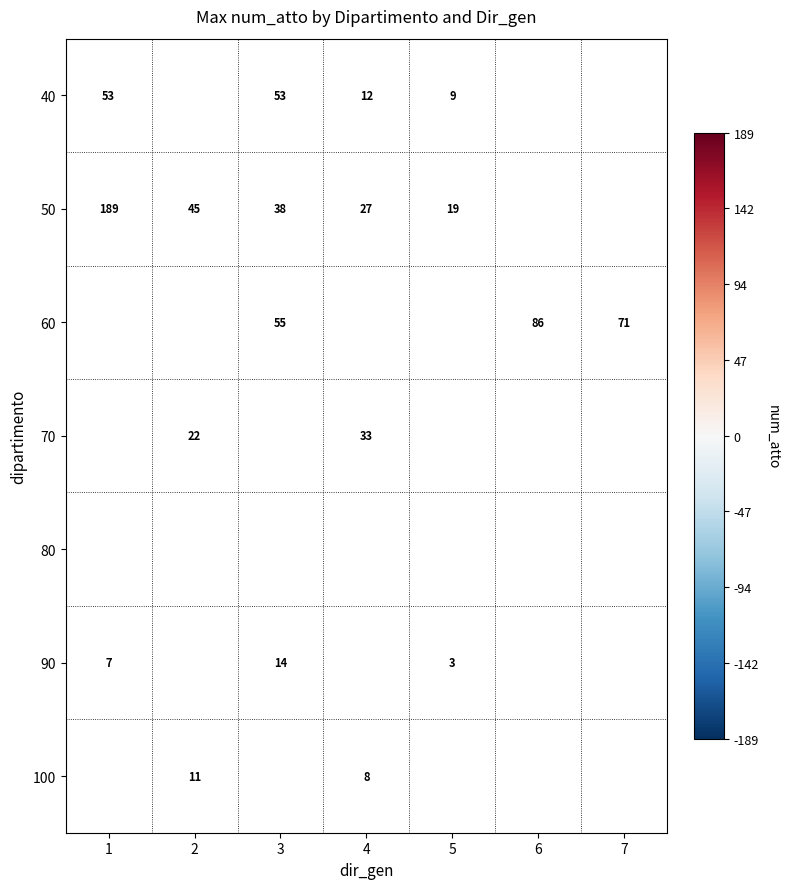

True or false: 50 has a value of 19 at 5.

True